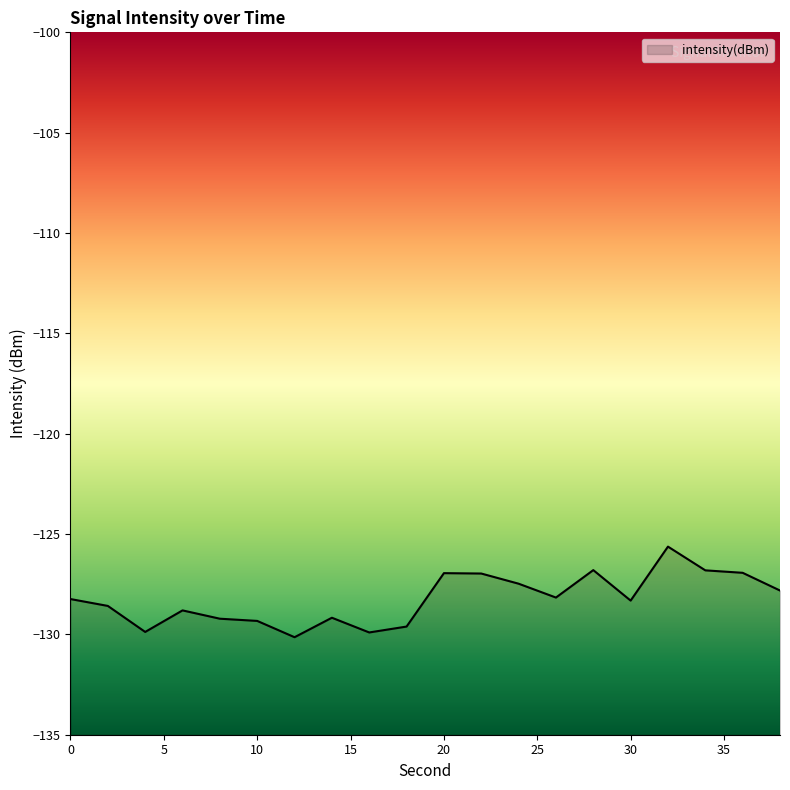

How many categories are shown in the chart?

20